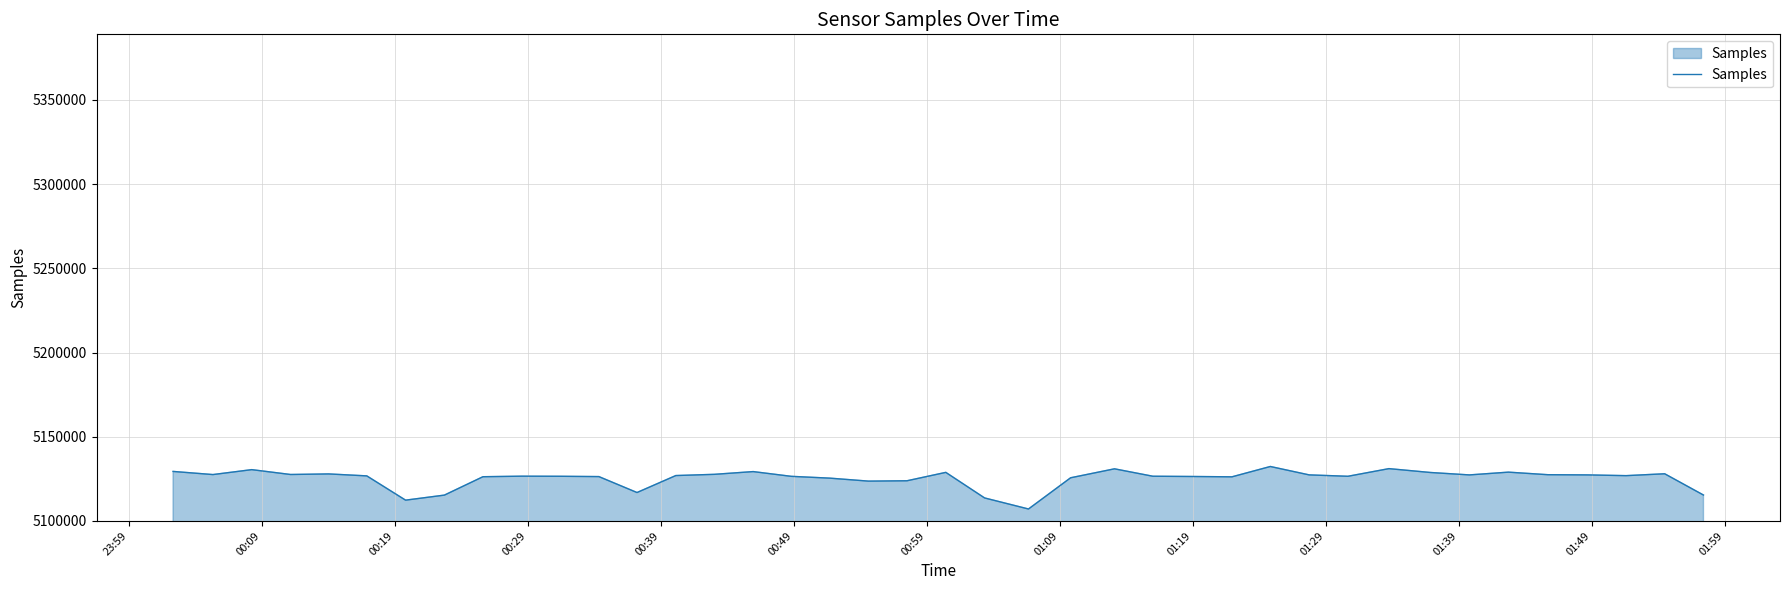

What is the sum of all values?

205016070